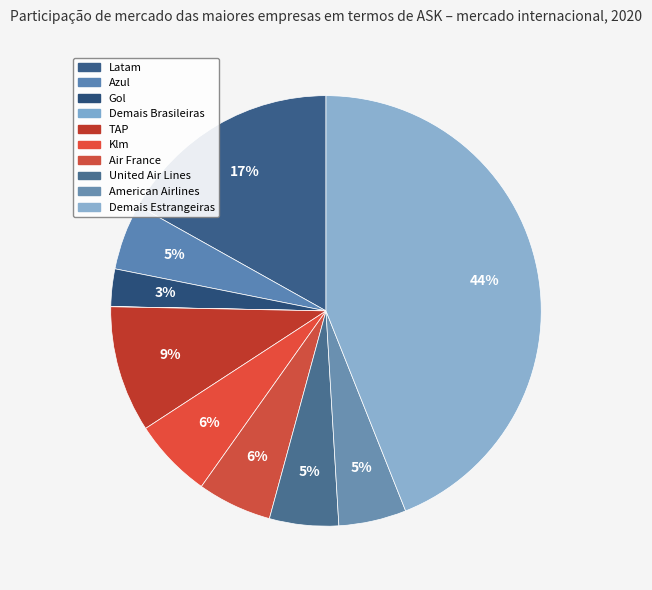

To the nearest percent, what percentage of the pie is TAP?

9%